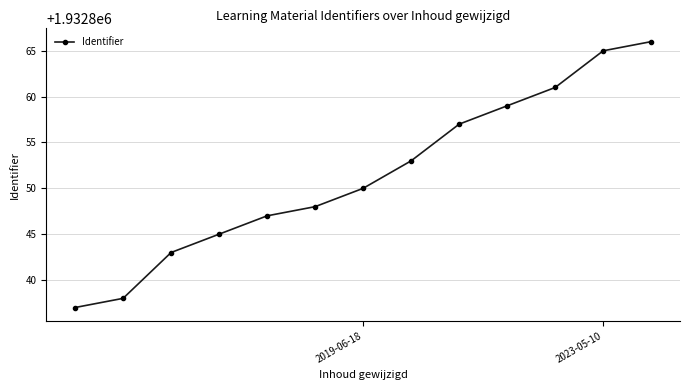

True or false: there are more than 0 points higher than both neighbors.

False